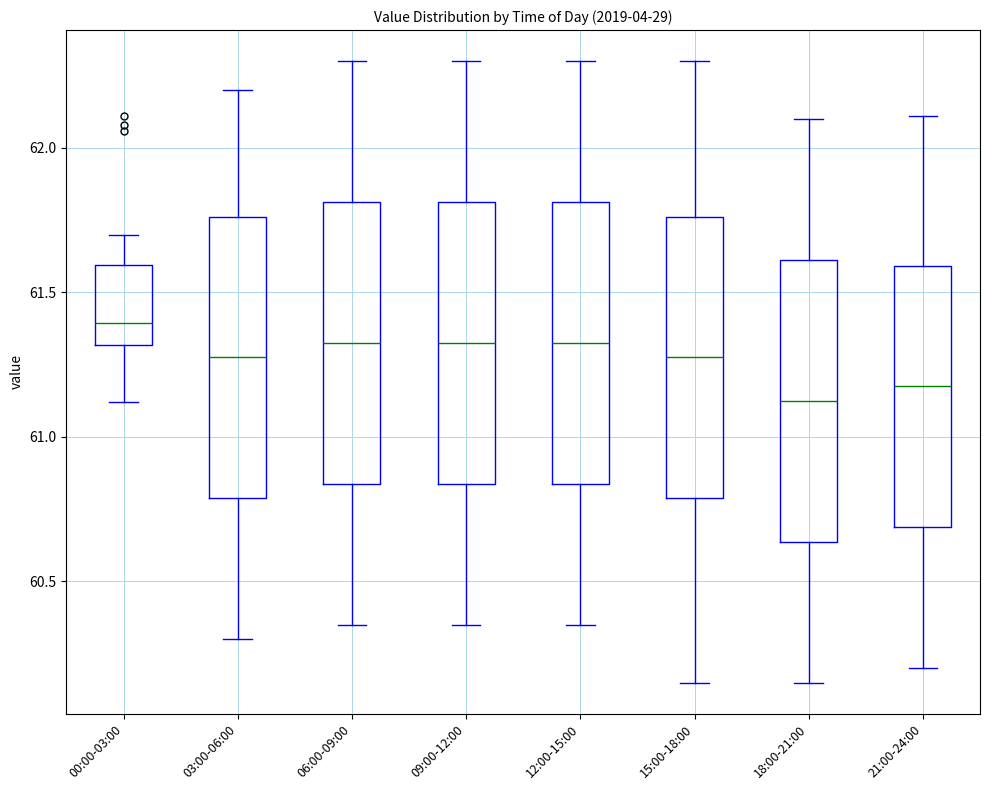

Reading left to right, read every box against the y-axis: the position of its median line, the range the box covers, and the ends of its whiskers. The values are not printed on the chart, so give them approximately, as read against the axis.

00:00-03:00: median 61.40, box 61.30 to 61.60, whiskers 61.10 to 61.70
03:00-06:00: median 61.30, box 60.80 to 61.75, whiskers 60.30 to 62.20
06:00-09:00: median 61.35, box 60.85 to 61.80, whiskers 60.35 to 62.30
09:00-12:00: median 61.35, box 60.85 to 61.80, whiskers 60.35 to 62.30
12:00-15:00: median 61.35, box 60.85 to 61.80, whiskers 60.35 to 62.30
15:00-18:00: median 61.30, box 60.80 to 61.75, whiskers 60.15 to 62.30
18:00-21:00: median 61.15, box 60.65 to 61.60, whiskers 60.15 to 62.10
21:00-24:00: median 61.20, box 60.70 to 61.60, whiskers 60.20 to 62.10